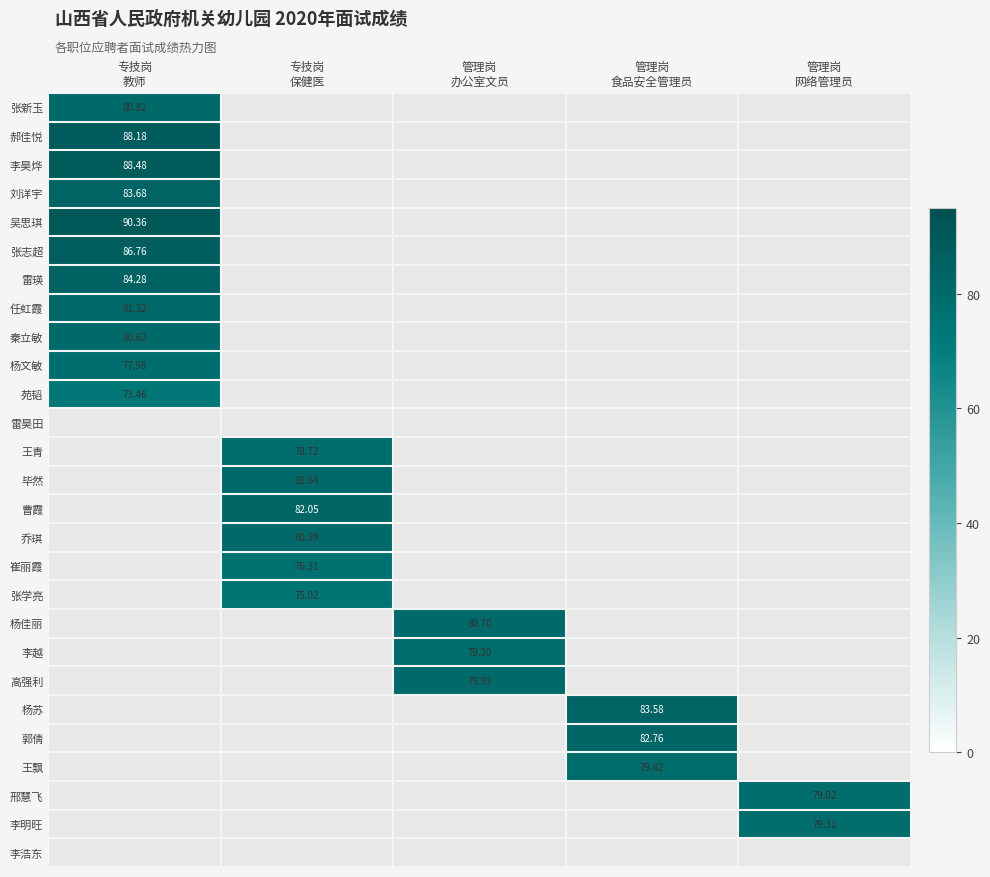

What is the sum of all 郭倩 values?

82.8